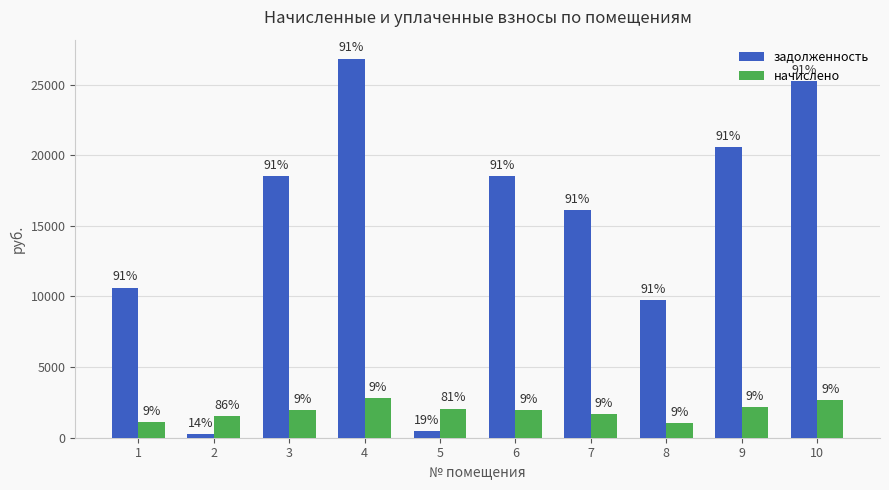

What is the maximum value shown in the chart?

26831.8